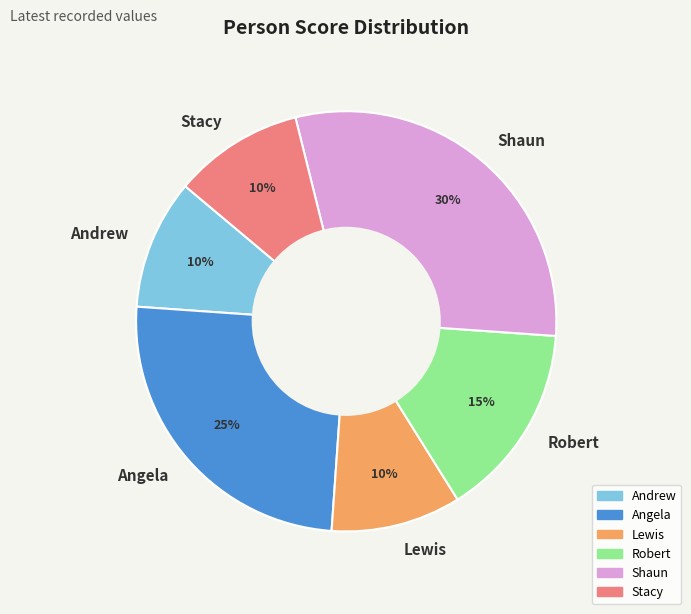

Does Lewis represent more than half of the total?

No